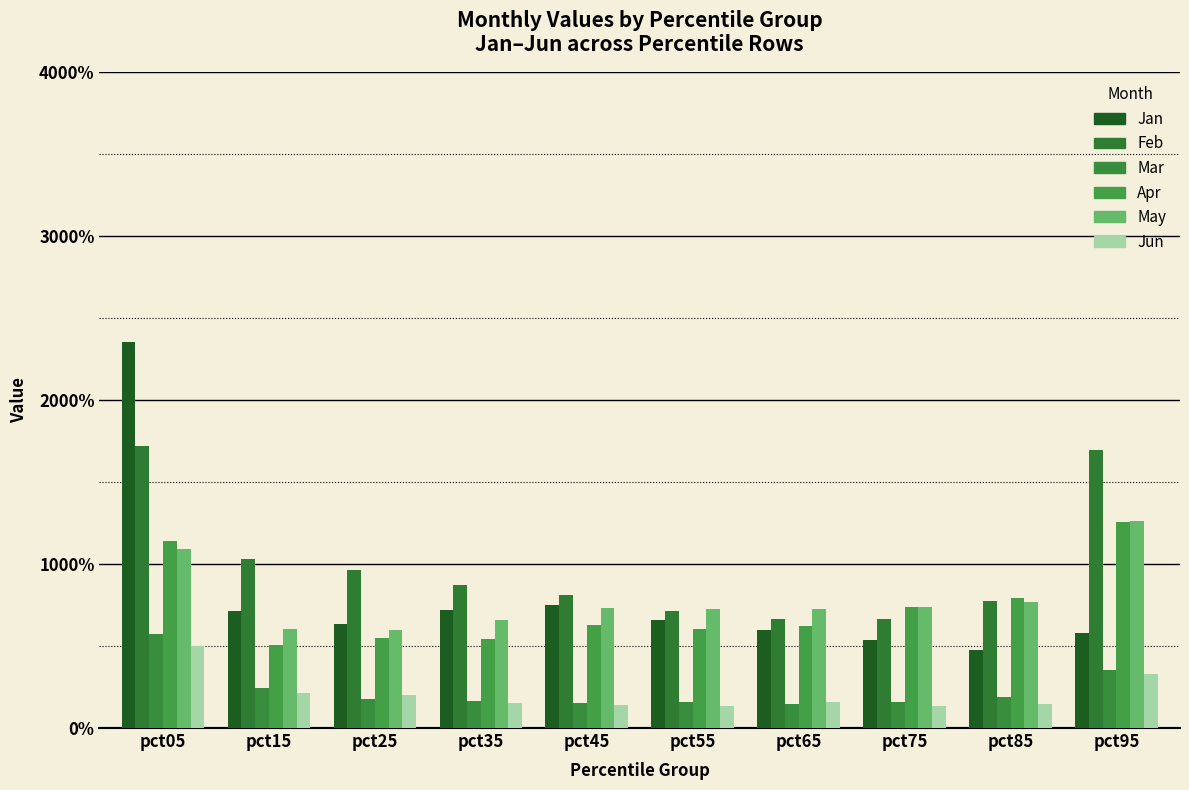

What are all the series names shown in the legend?

Jan, Feb, Mar, Apr, May, Jun